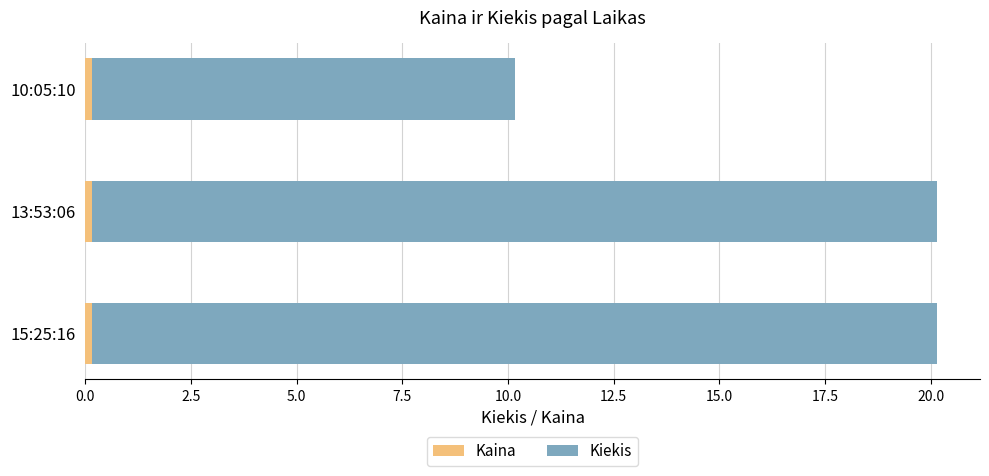

Count the number of data series in this chart.

2